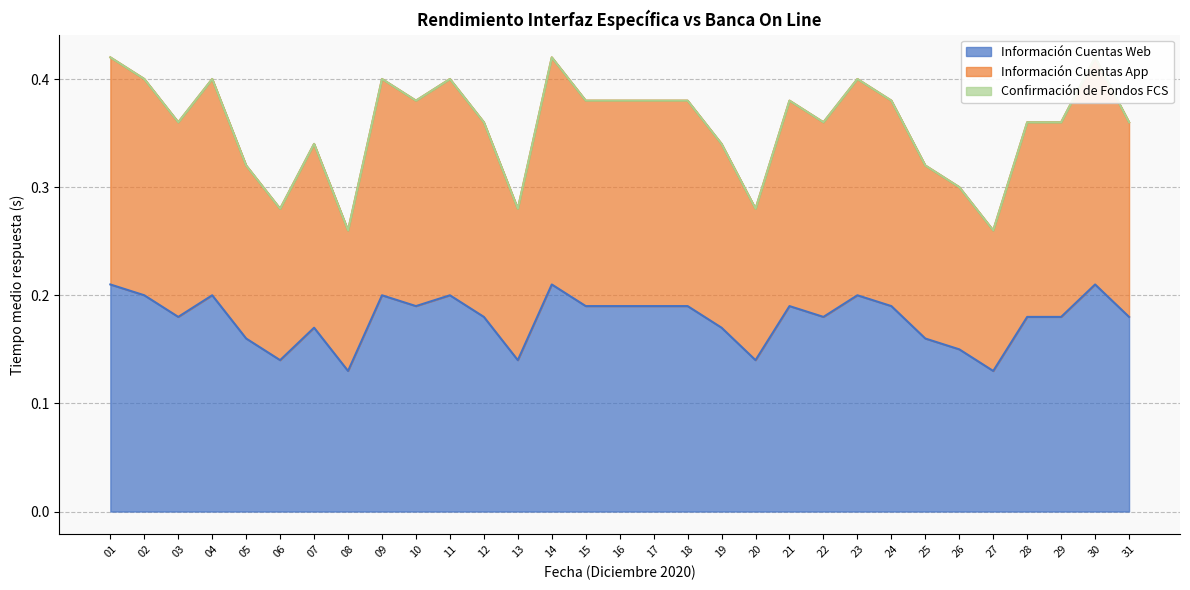

Rank the categories by Información Cuentas App value from lowest to highest.

08, 27, 06, 13, 20, 26, 05, 25, 07, 19, 03, 12, 22, 28, 29, 31, 10, 15, 16, 17, 18, 21, 24, 02, 04, 09, 11, 23, 01, 14, 30